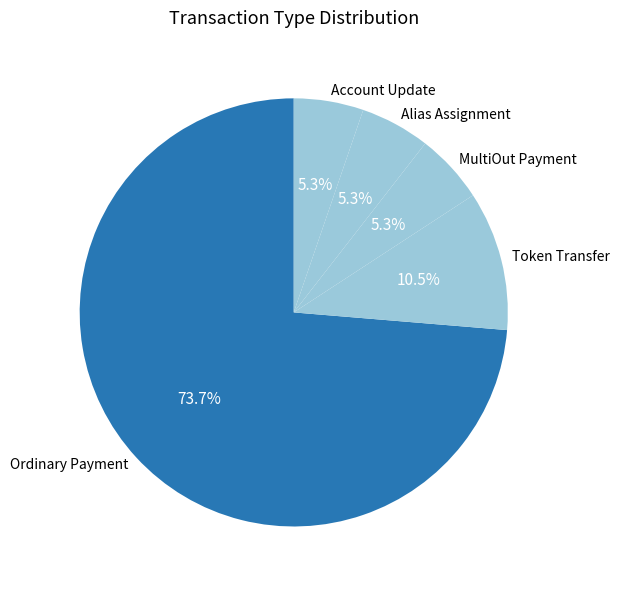

Which category has the biggest portion of the pie?

Ordinary Payment